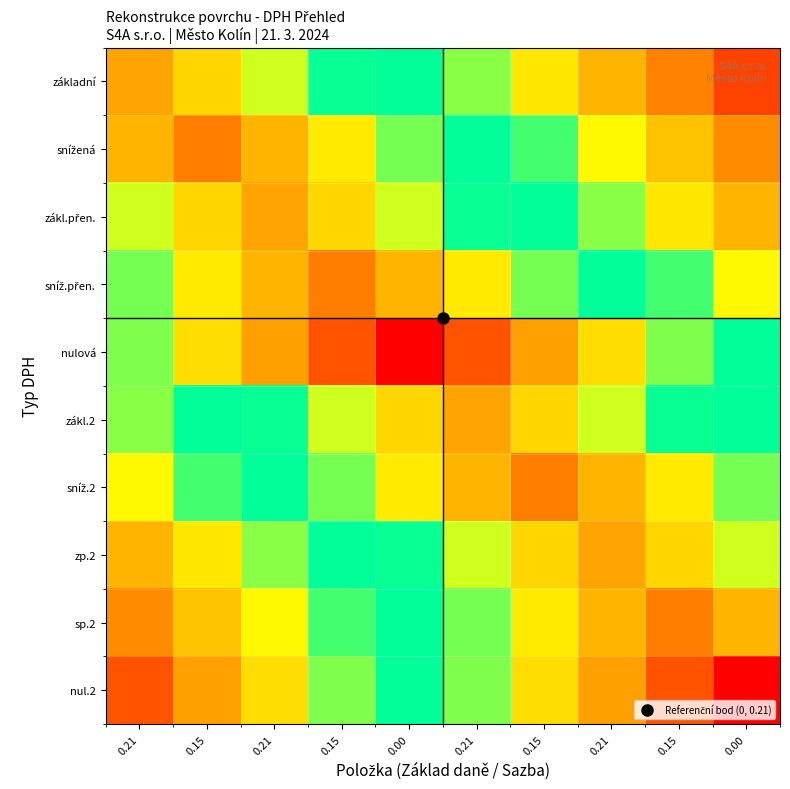

Count the number of categories in the chart.

10